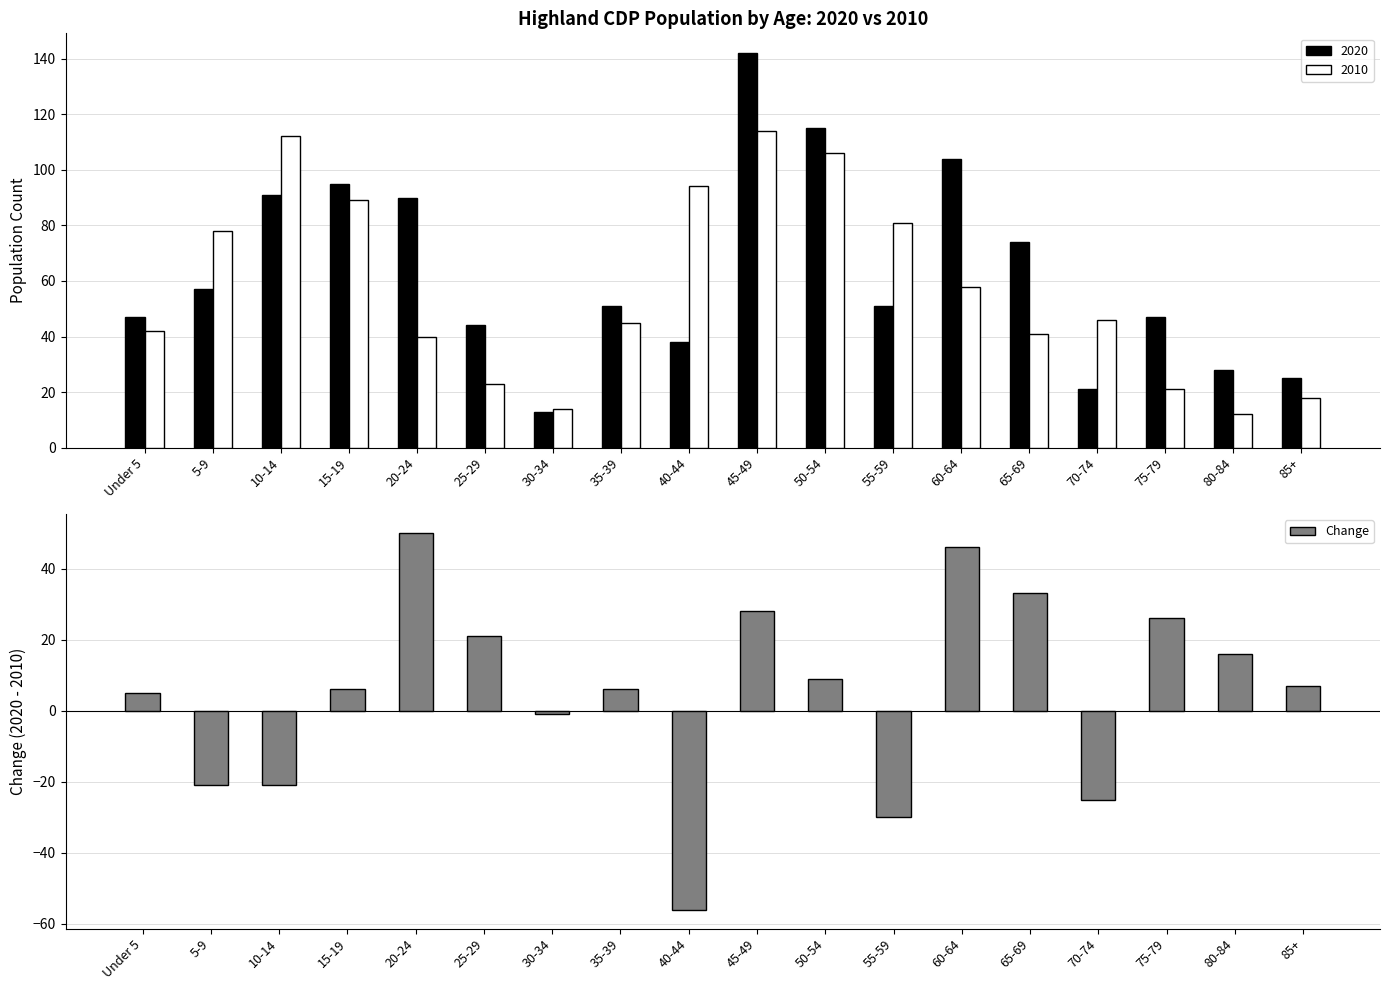

What is the minimum value shown in the chart?

-56